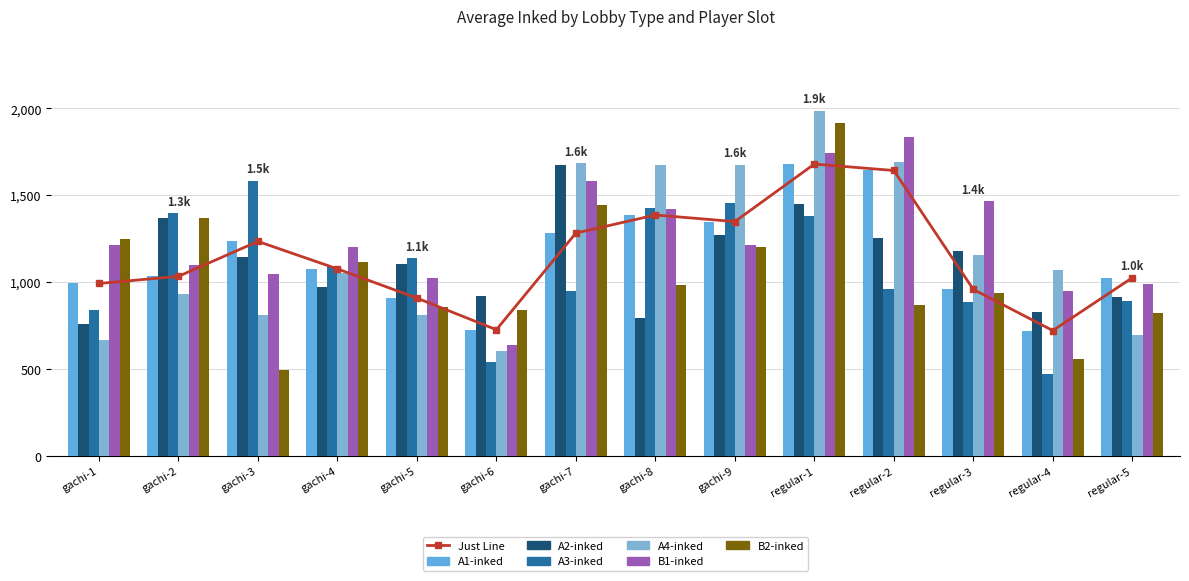

Is it true that A2-inked equals 796 at gachi-8?

True